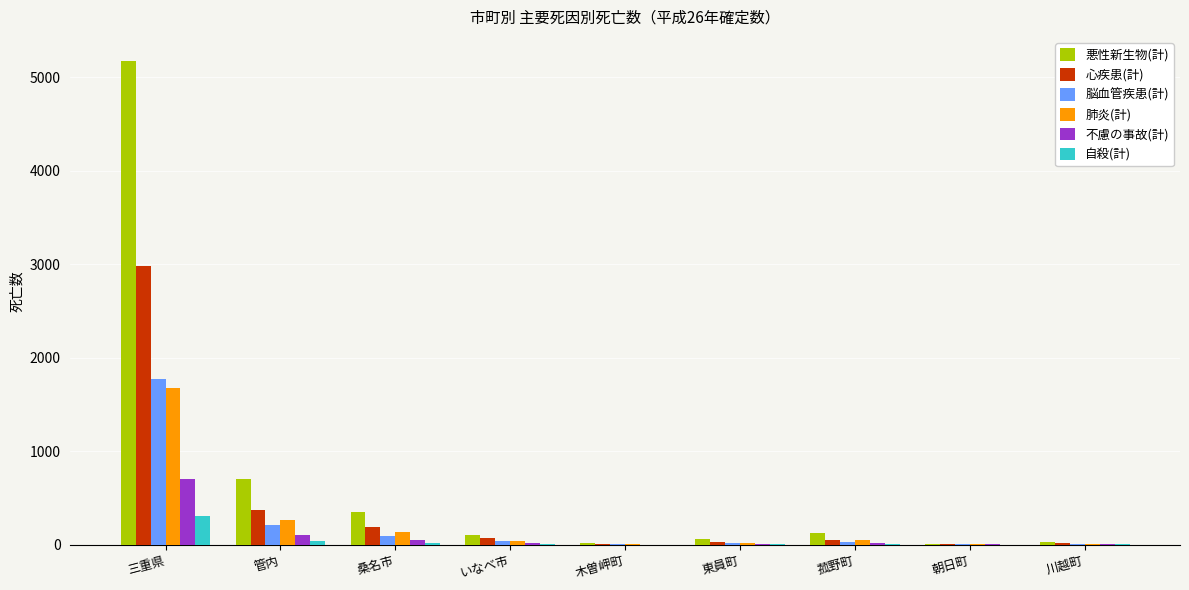

Is it true that 悪性新生物(計) equals 109 at いなべ市?

True